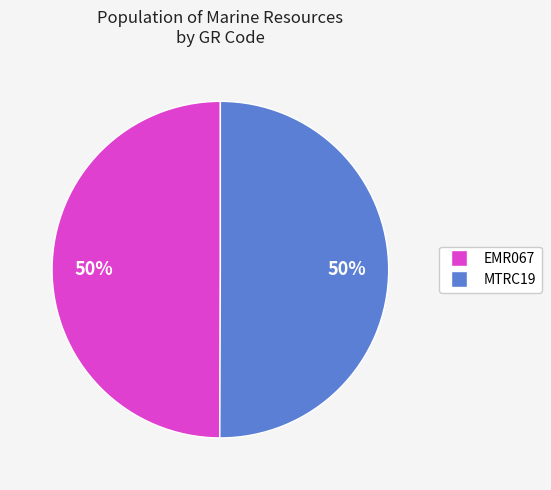

Is the sum of MTRC19 and EMR067 greater than half?

Yes